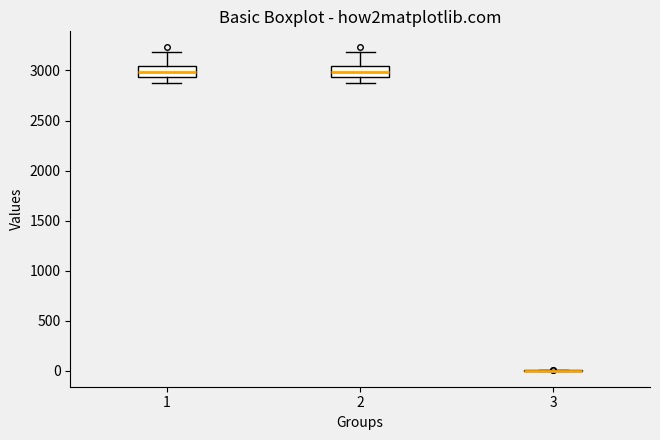

Reading left to right, transcribe this box plot: for each box, give where its median line is, the range the box spans, and where its two whiskers end, as read against the y-axis. The values are not printed on the chart, so give them approximately, as read against the axis.

1: median 3000, box 2950 to 3050, whiskers 2900 to 3200
2: median 3000, box 2950 to 3050, whiskers 2850 to 3200
3: box collapsed to a line at 0, whiskers 0 to 0